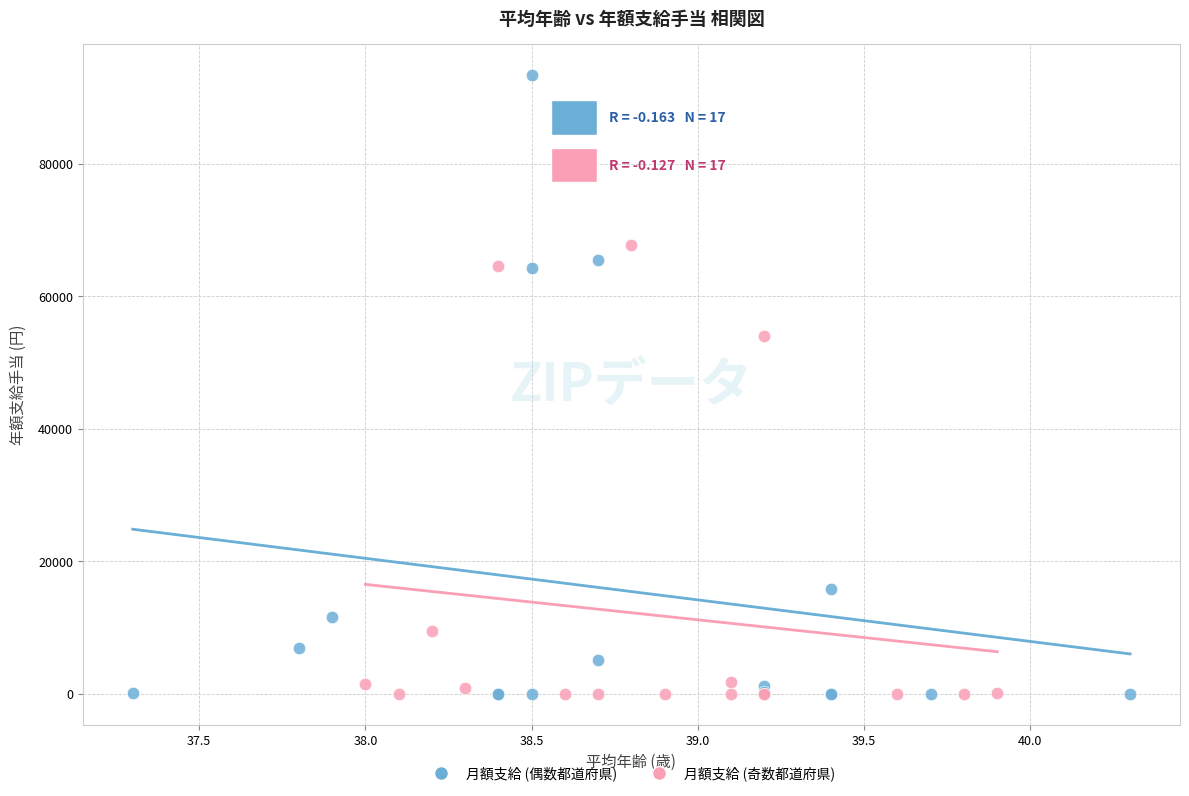

Which series contains the highest Y value?

月額支給 (偶数都道府県)